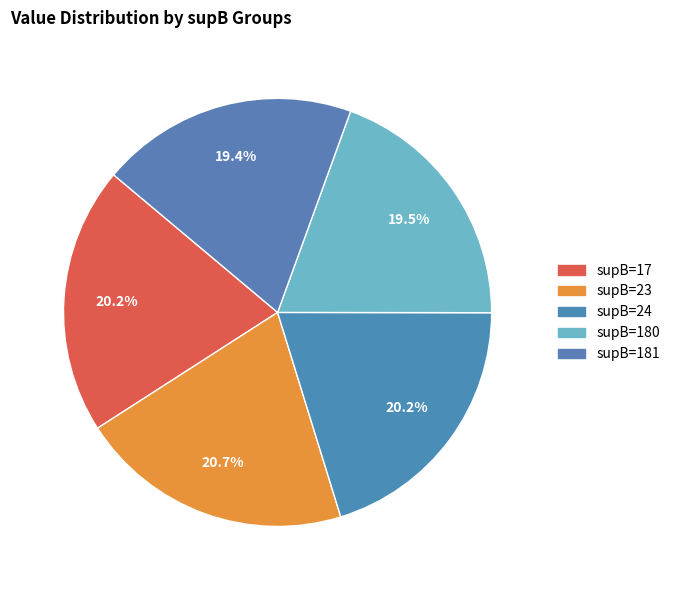

To the nearest percent, what is the difference between the largest and smallest slice percentages?

1%